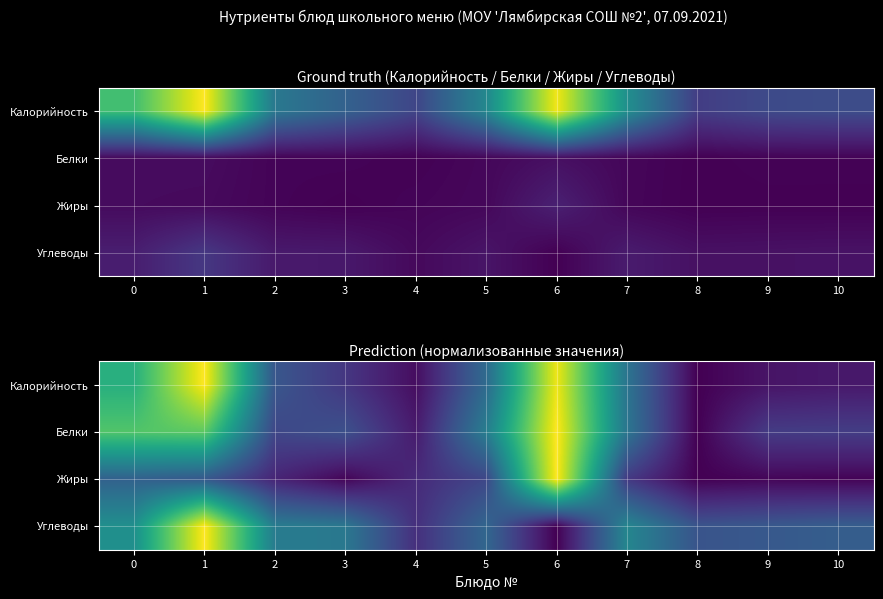

True or false: Белки has a value of 0.3 at 10.

False